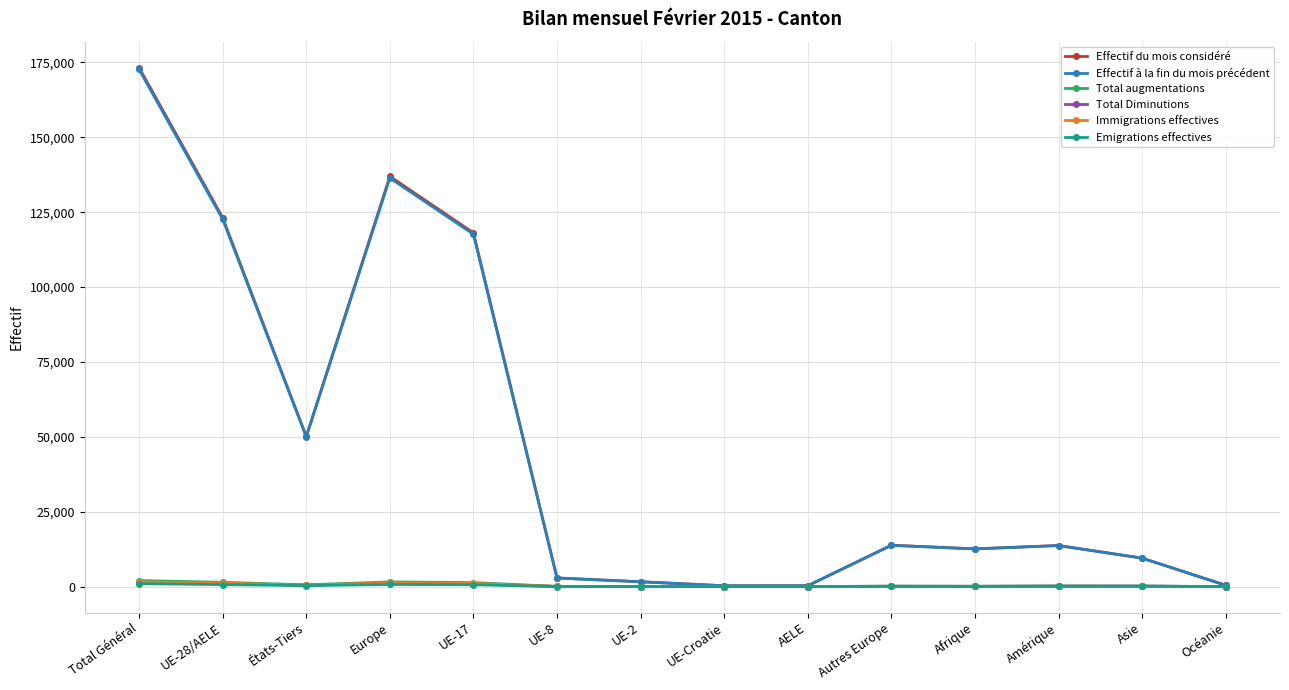

What value does the Total Diminutions series have at UE-8?

28